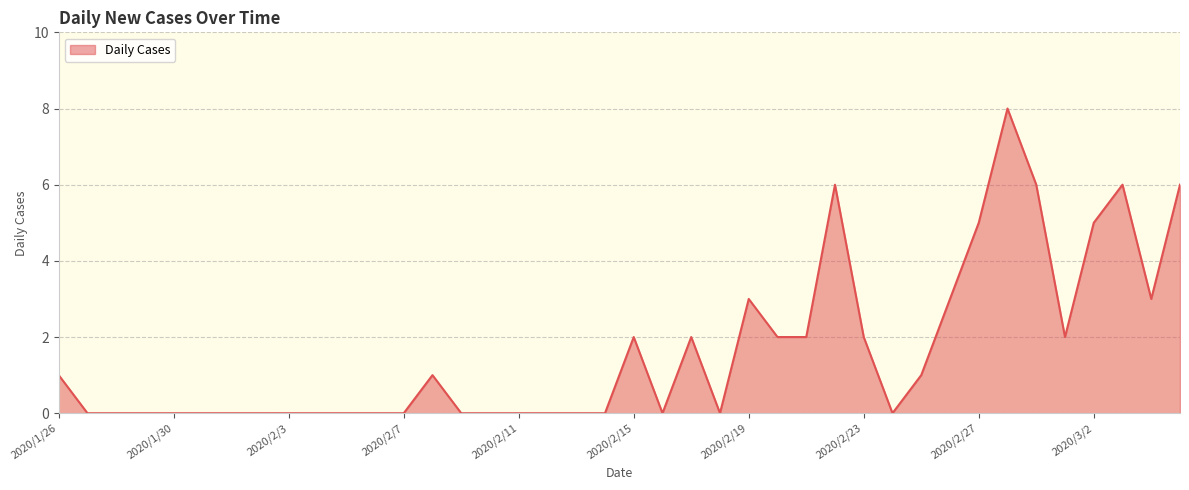

What is the difference between the maximum and minimum values?

8